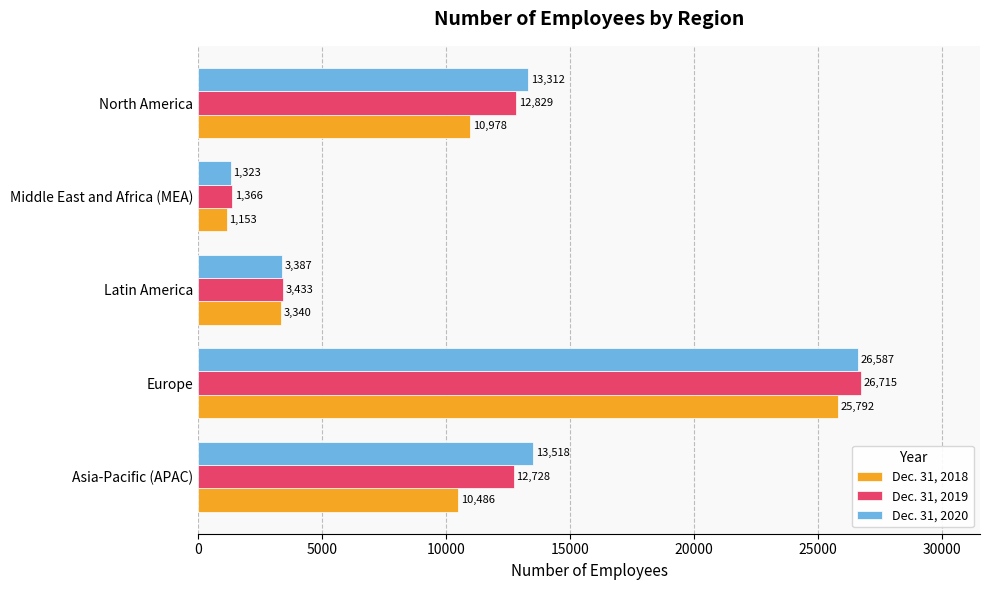

The Dec. 31, 2018 series shows 1153 at Middle East and Africa (MEA). True or false?

True